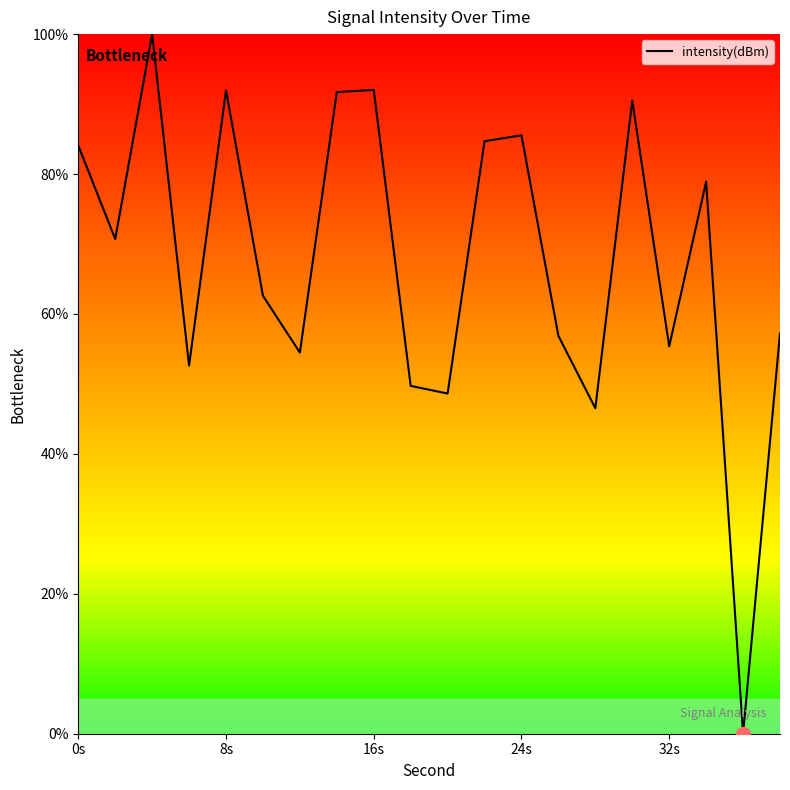

The chart shows a value of 92.0 at 8s. True or false?

True